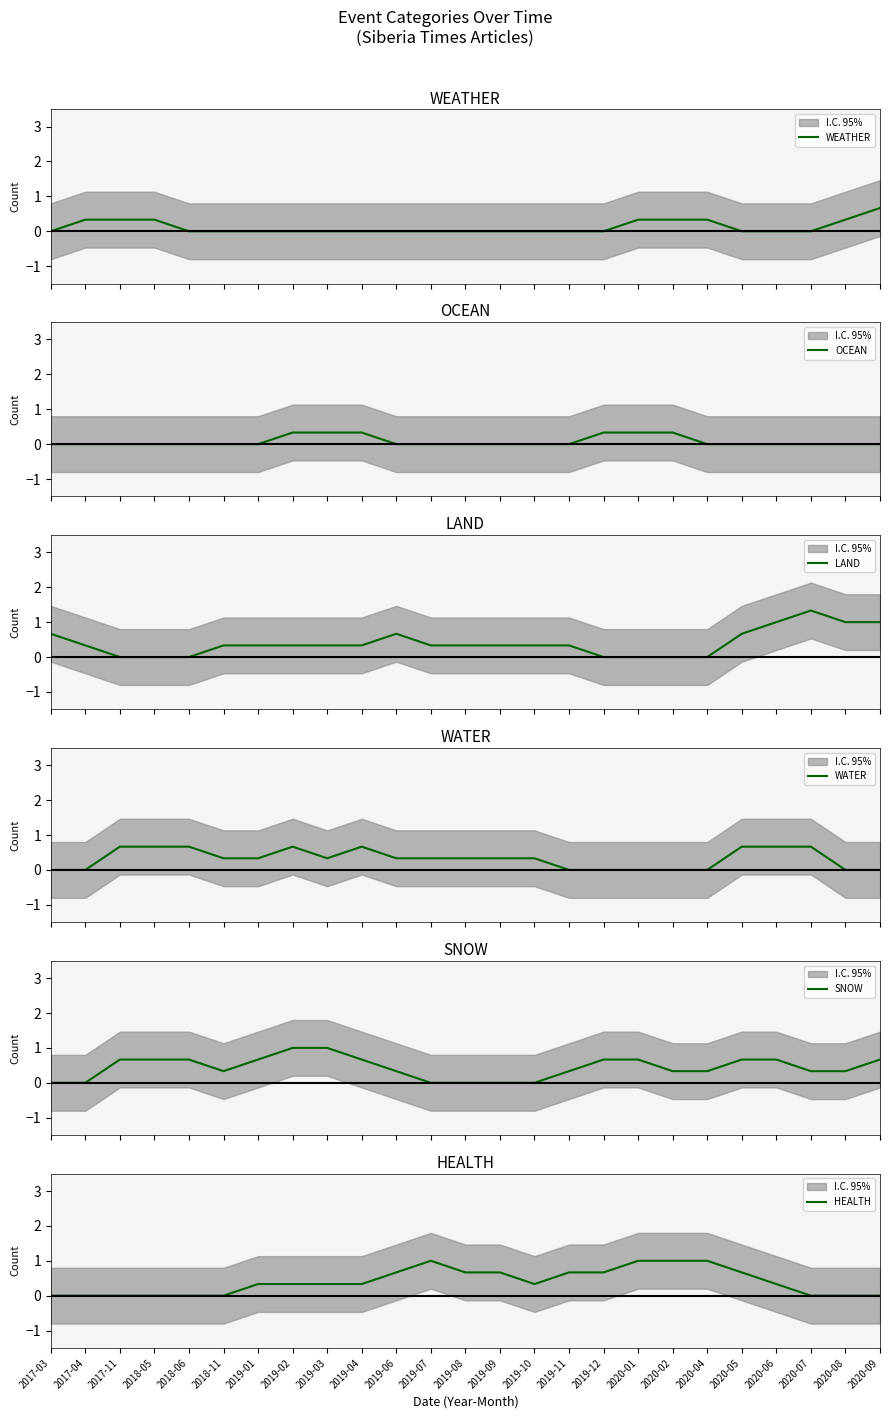

What is the approximate value of SNOW at 2018-11?

0.3